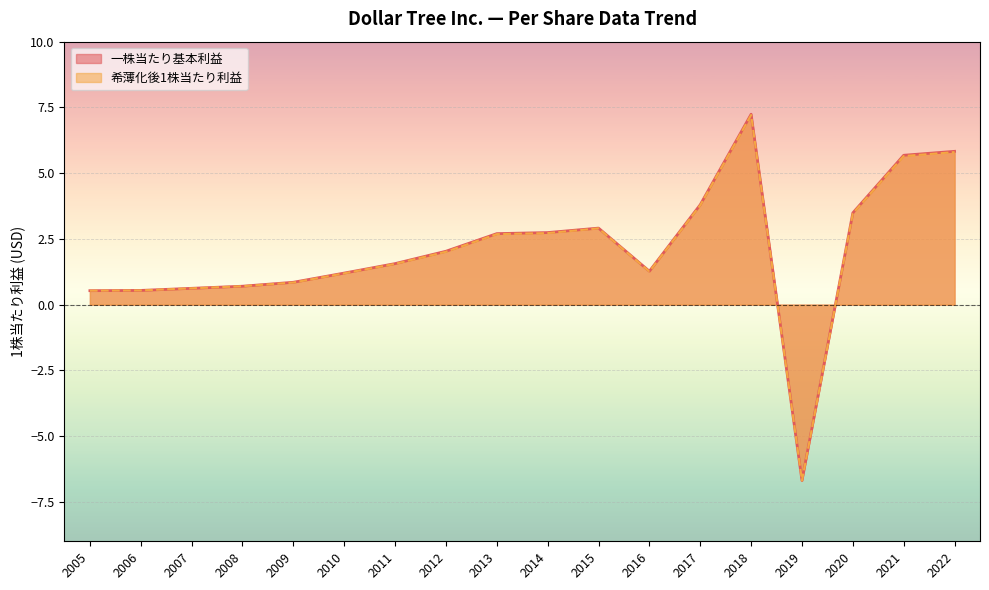

Does the chart display data point markers on the line(s)?

No